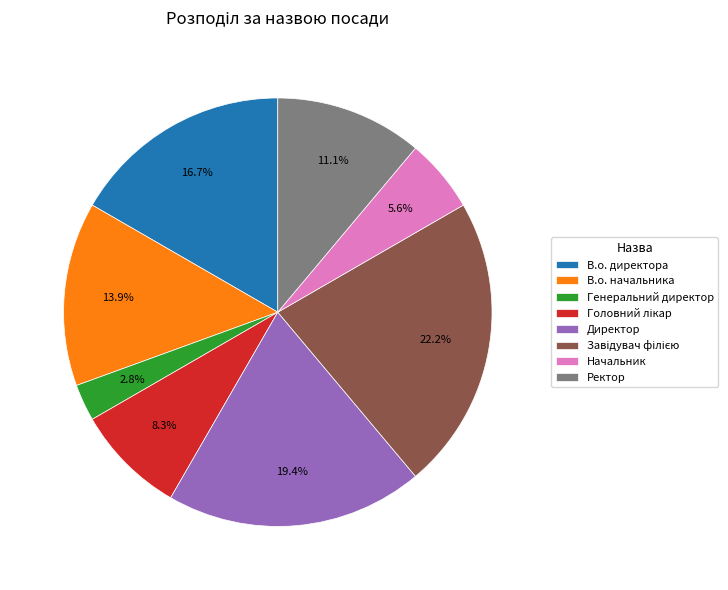

What is the smallest slice in the pie chart?

Генеральний директор